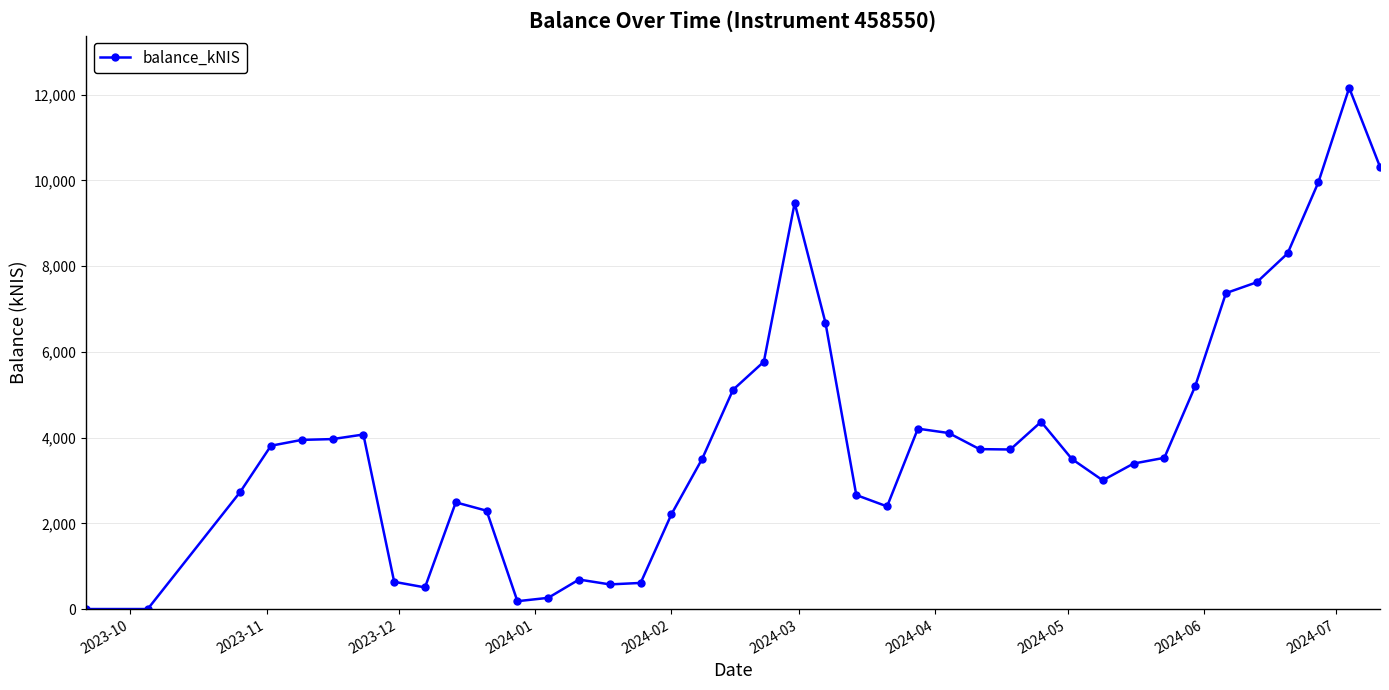

What is the value of the 26th point from the left?

4106.6